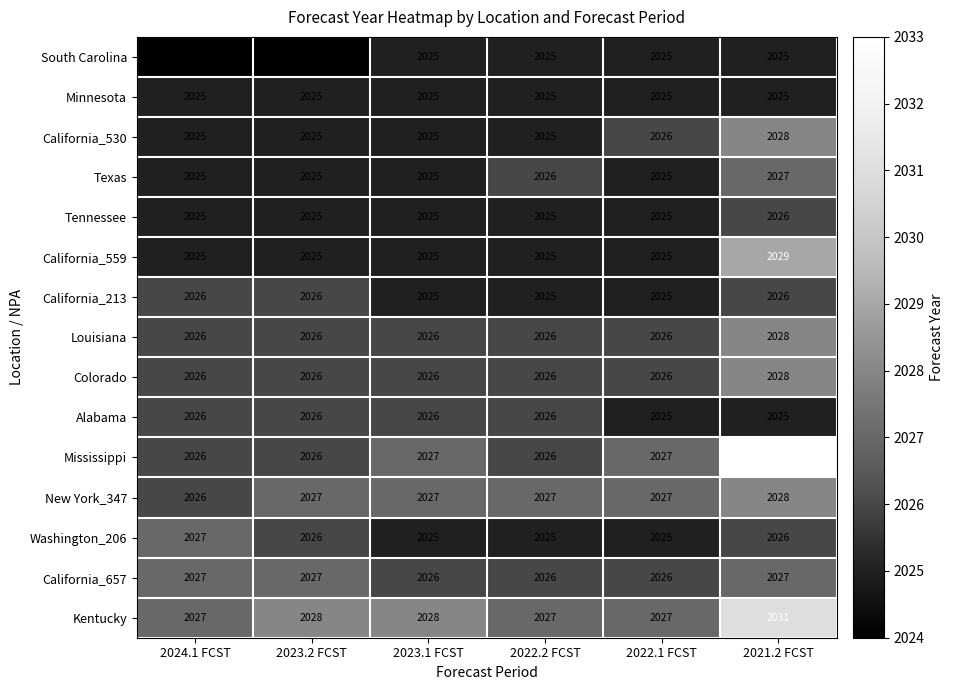

Which series has the largest total across all categories?

Kentucky